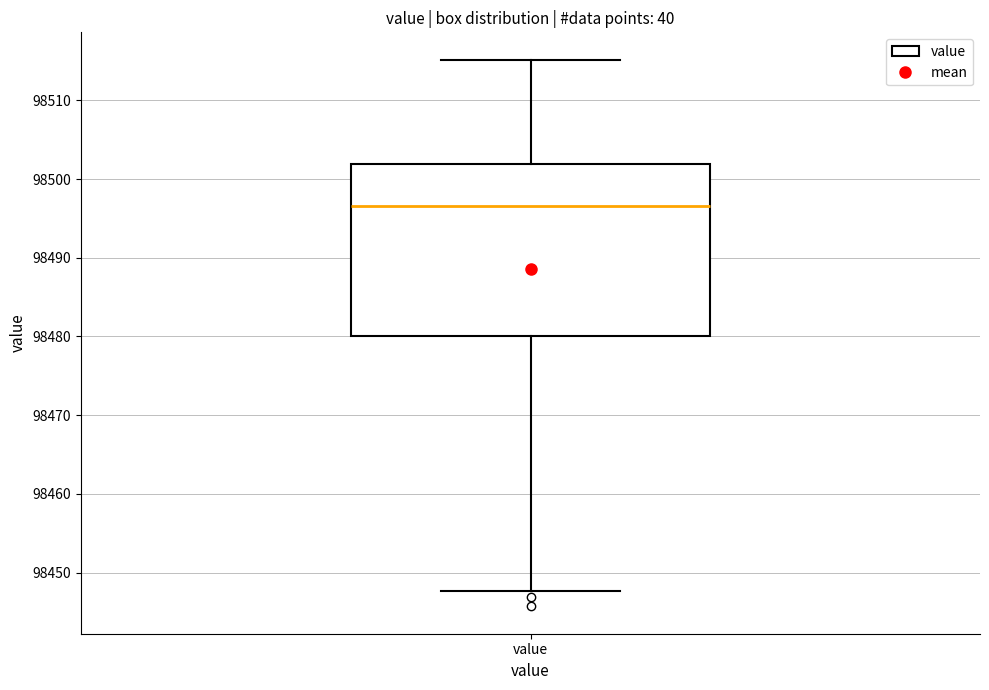

Where does the median line of the box for value sit on the y-axis? The values are not printed on the chart, so give them approximately, as read against the axis.

98497